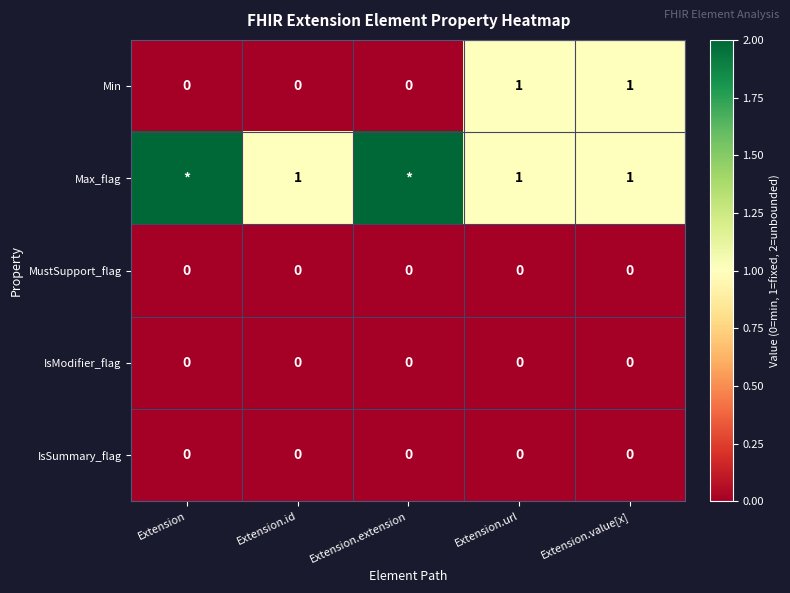

Count the Min values in the range 0 to 1.

5